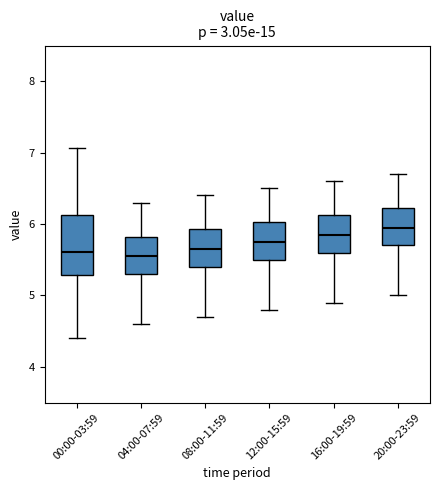

Which box is the tallest, from its lower edge to its upper edge?

00:00-03:59